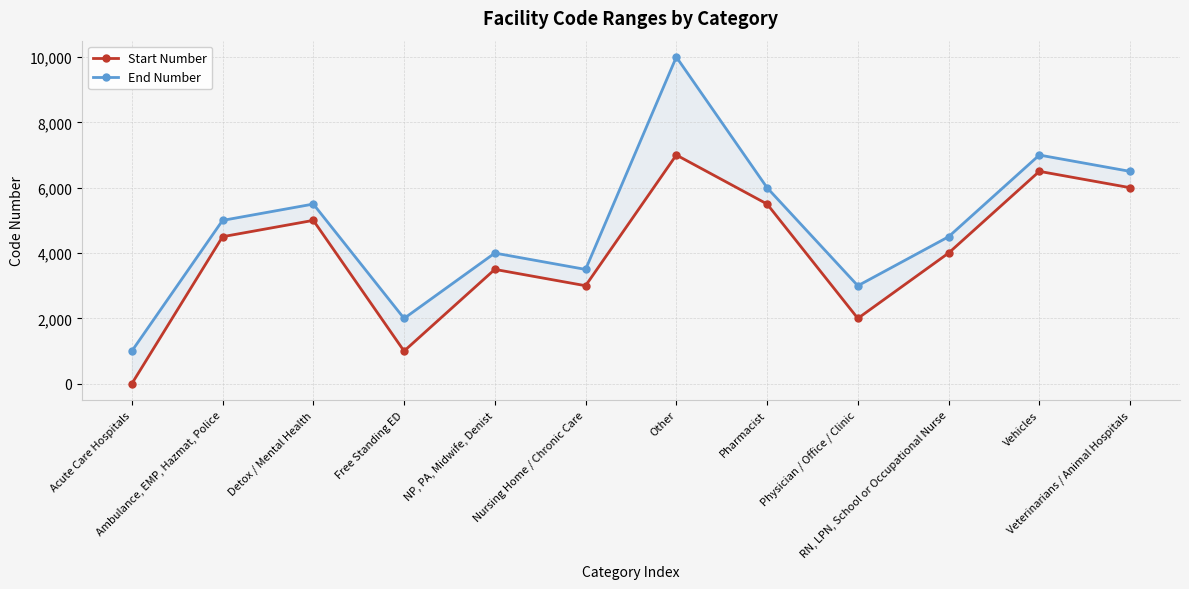

The value of Start Number at Acute Care Hospitals is 0. True or false?

False